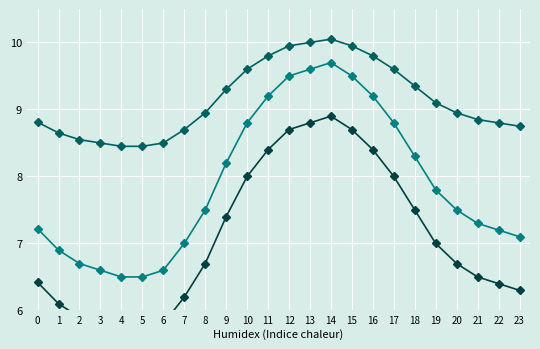

At 20, list the series in order from largest to smallest.

Temp series 2, Temp series 1, Temp series 3